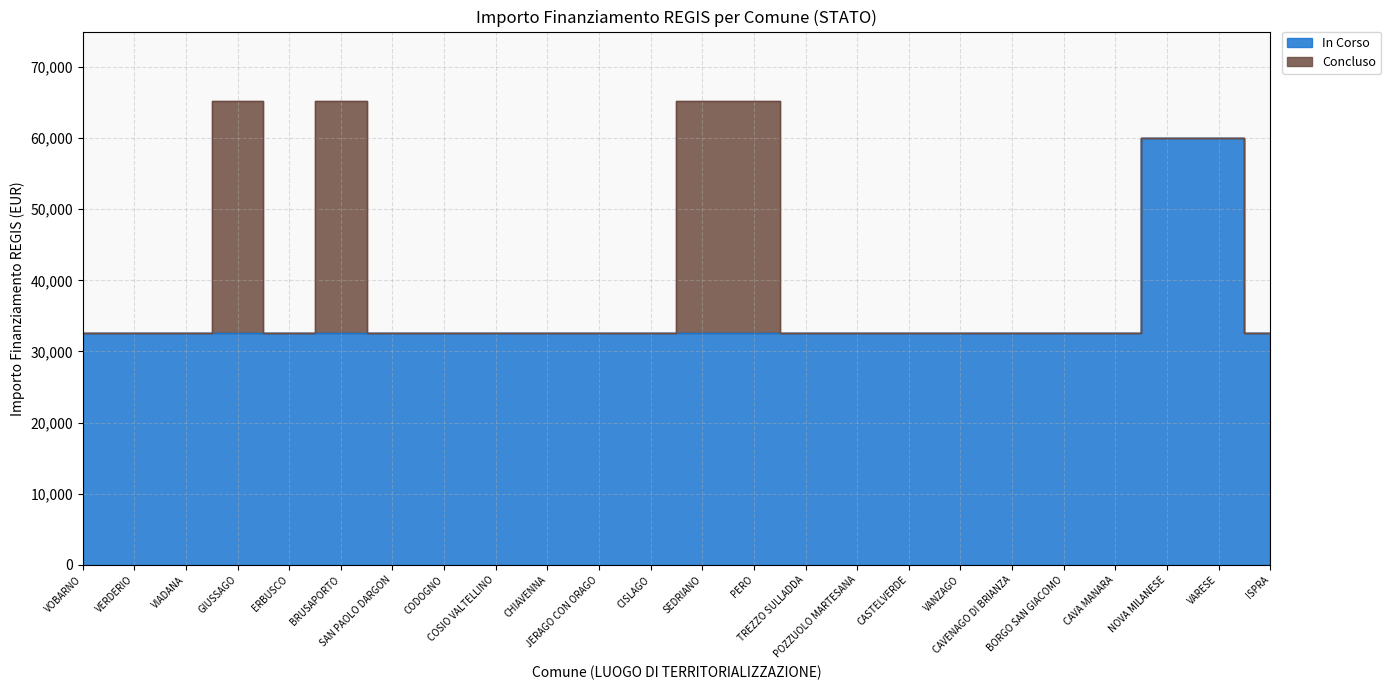

What is the sum of all values?

836890